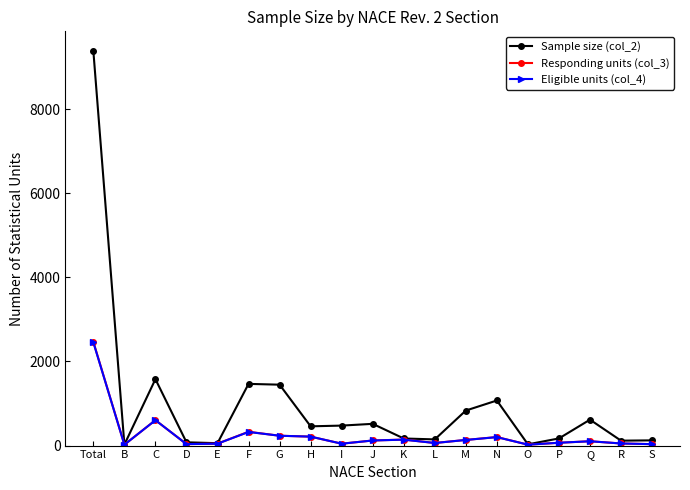

What is the difference between the highest and lowest values at F?

1143